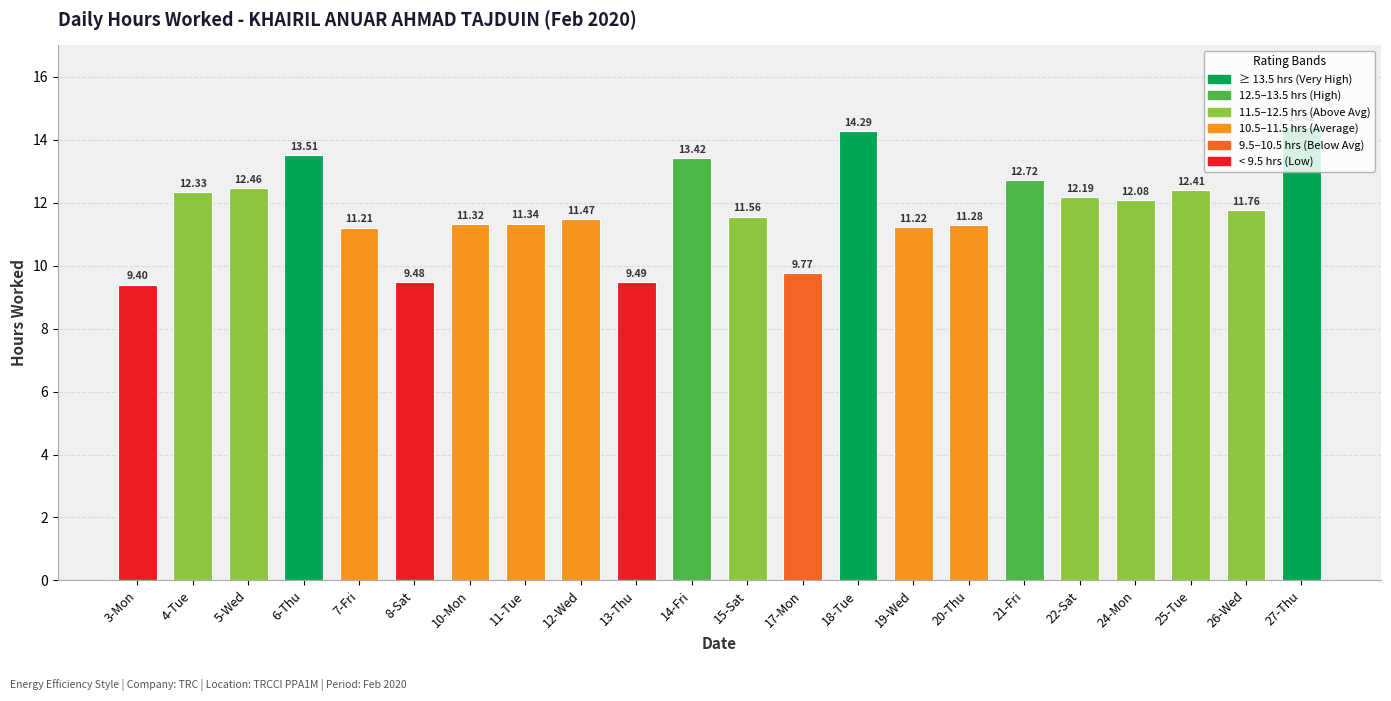

What is the sum of the values at 14-Fri and 7-Fri?

24.6